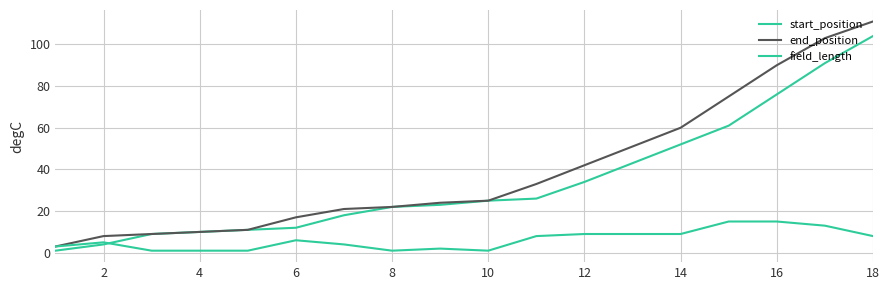

How many lines are shown in the chart?

3